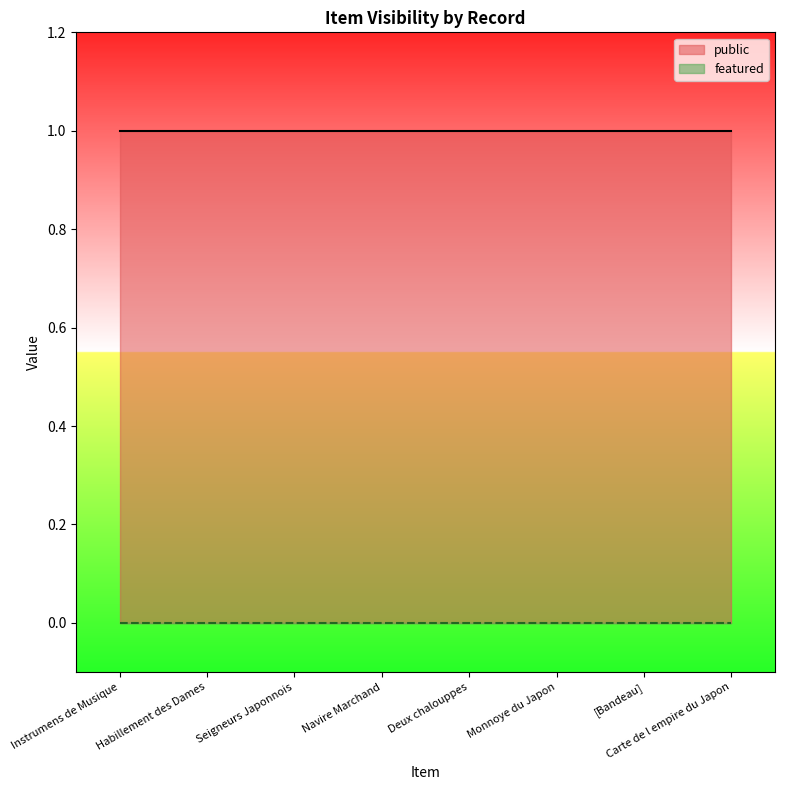

Between Instrumens de Musique and Carte de l empire du Japon, which series saw the biggest shift?

public